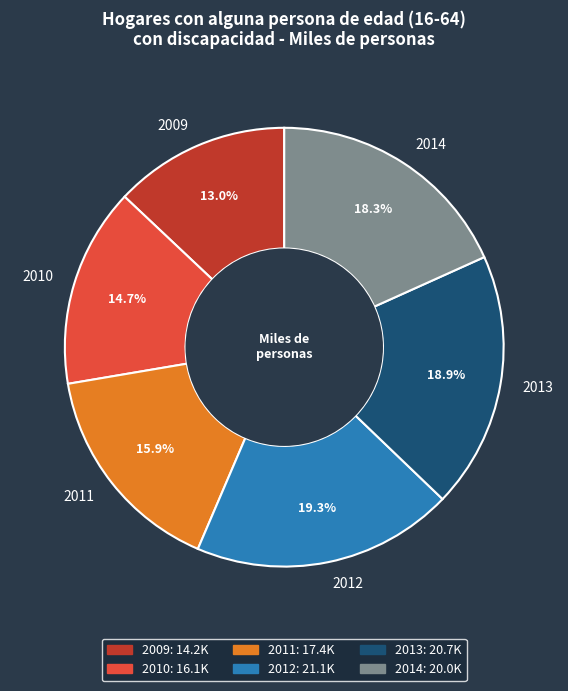

How many segments does this pie chart have?

6